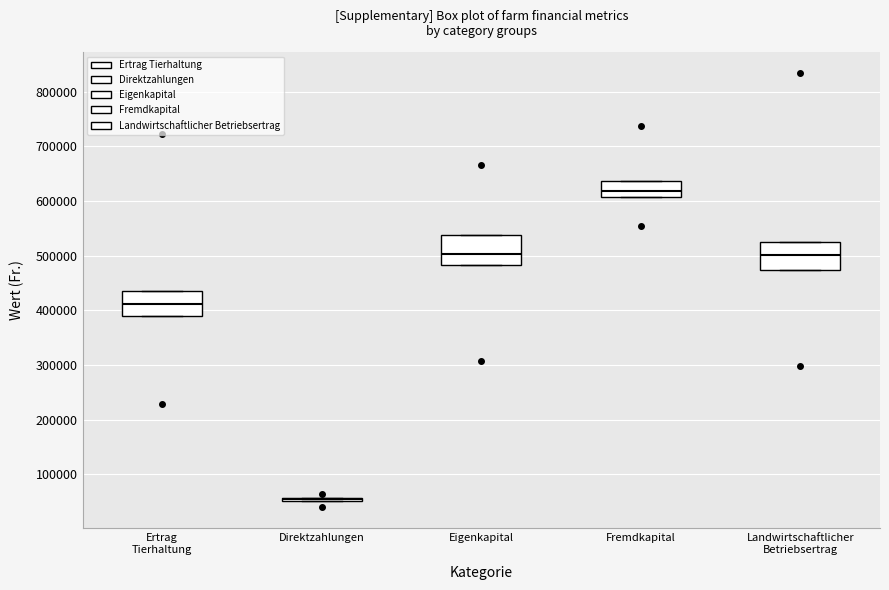

Reading left to right, transcribe this box plot: for each box, give where its median line is, the range the box spans, and where its two whiskers end, as read against the y-axis. The values are not printed on the chart, so give them approximately, as read against the axis.

Ertrag Tierhaltung: median 410000, box 390000 to 440000, whiskers 390000 to 440000
Direktzahlungen: box collapsed to a line at 50000, whiskers 50000 to 60000
Eigenkapital: median 500000, box 480000 to 540000, whiskers 480000 to 540000
Fremdkapital: median 620000, box 610000 to 640000, whiskers 610000 to 640000
Landwirtschaftlicher Betriebsertrag: median 500000, box 470000 to 520000, whiskers 470000 to 520000